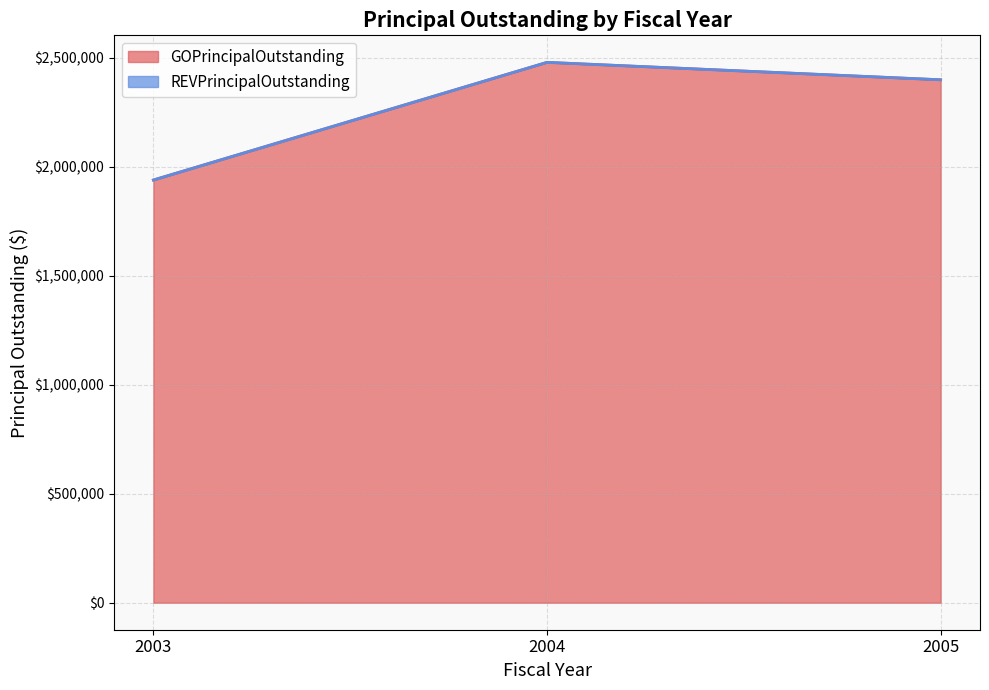

List the labels in order of value, smallest first.

2003, 2005, 2004